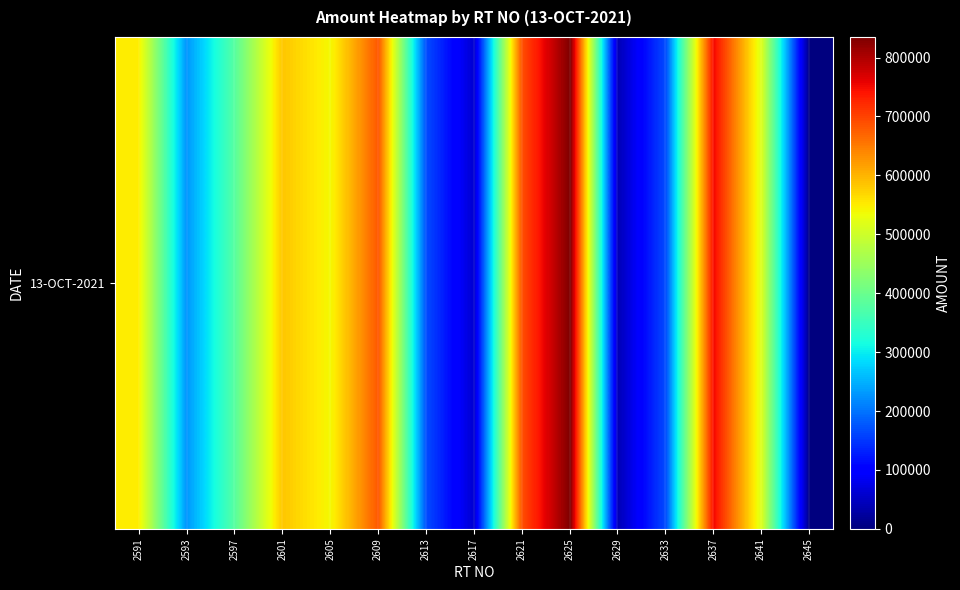

The value at 2645 is 2000. True or false?

True